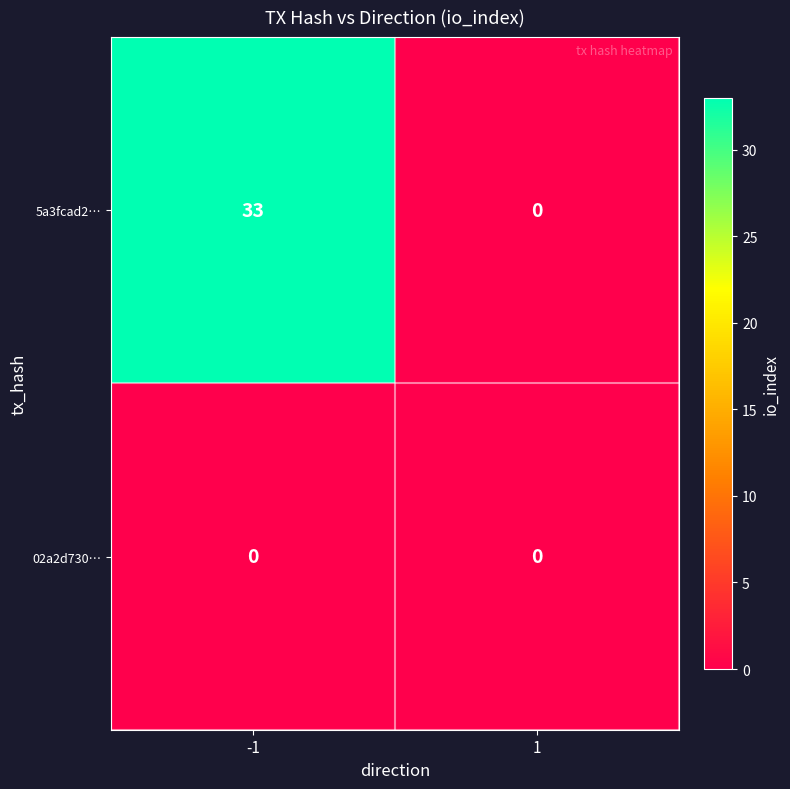

Between -1 and 1, which series saw the biggest shift?

5a3fcad2…